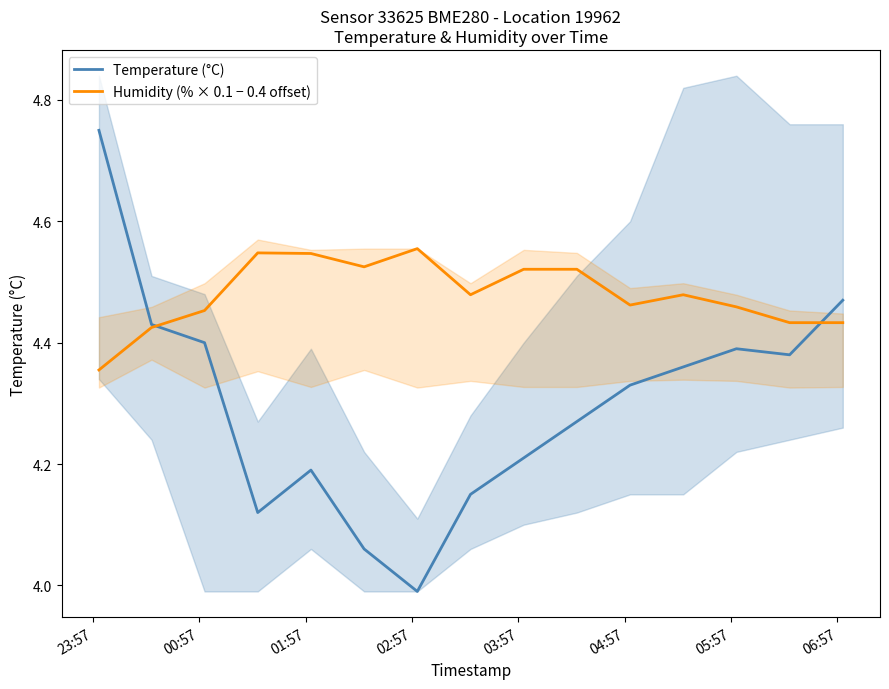

The value of Temperature (°C) at 03:57 is 7.4. True or false?

False